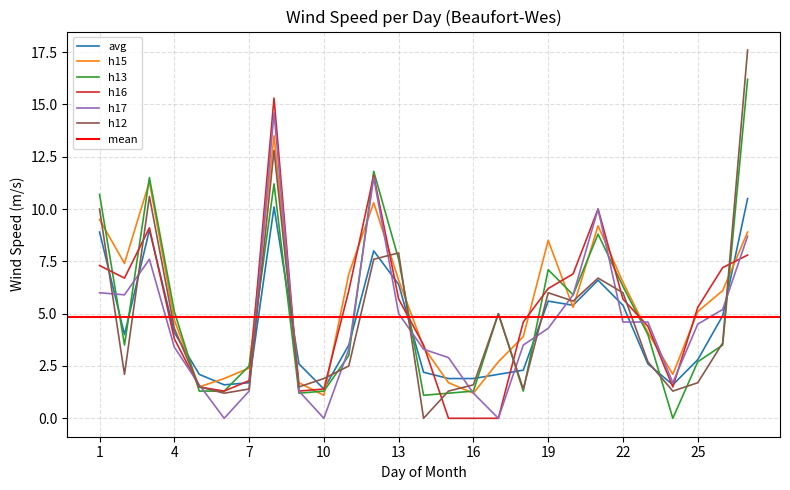

The h15 series shows 3.9 at 7. True or false?

False